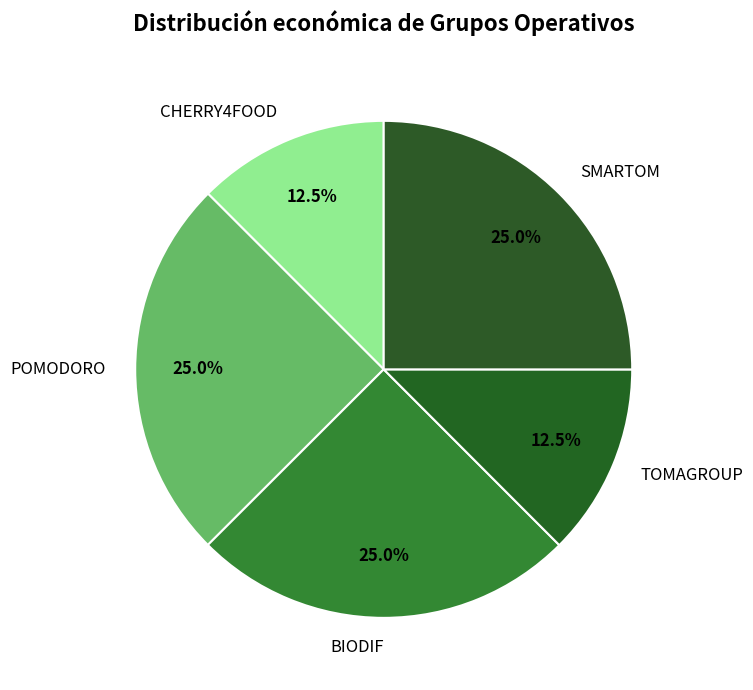

What portion of the pie excludes POMODORO?

75.0%